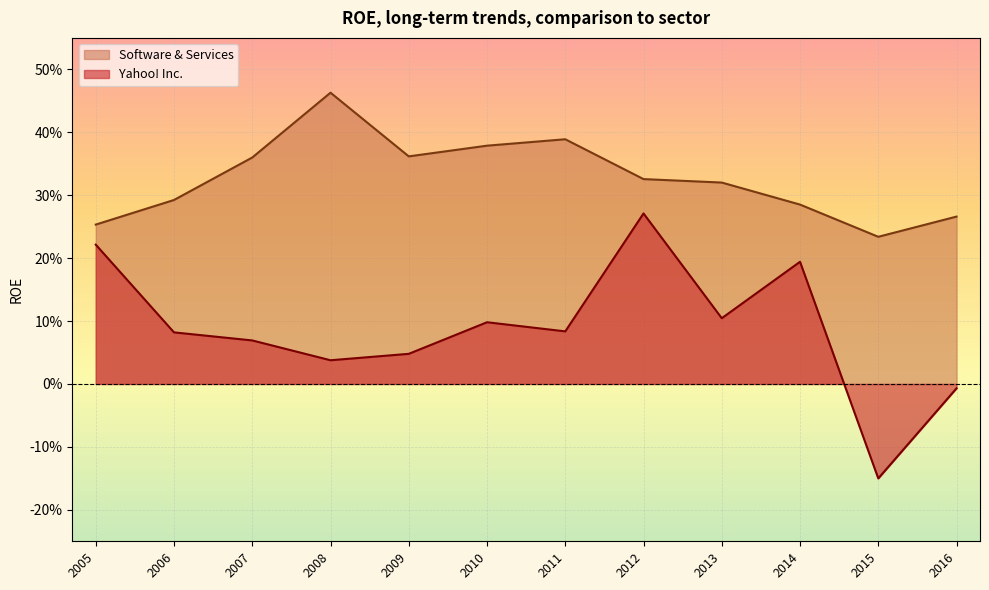

Does the chart display data point markers on the line(s)?

No